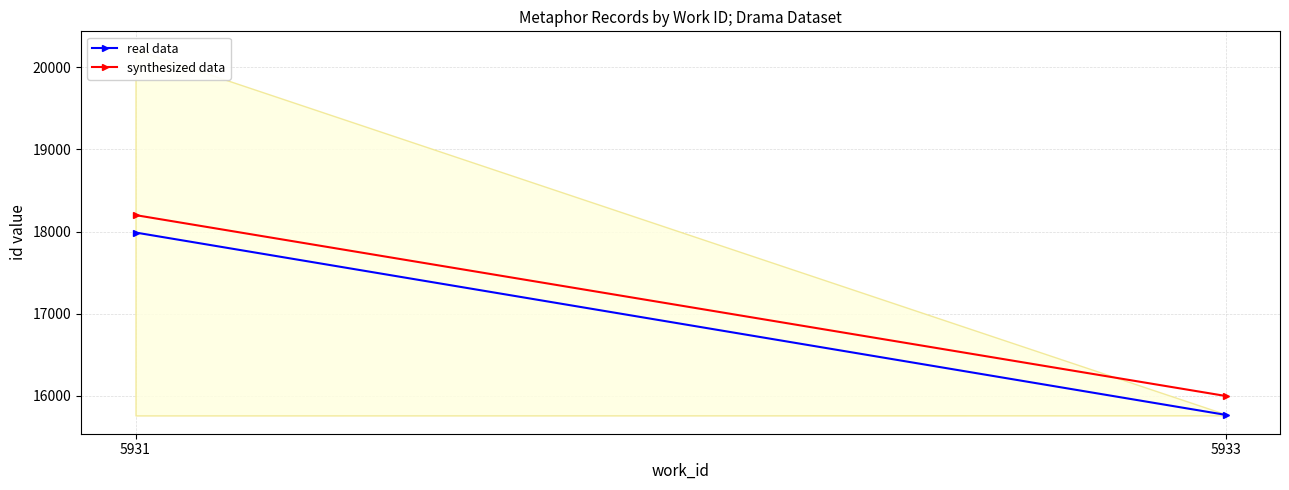

What are all the series names shown in the legend?

real data, synthesized data